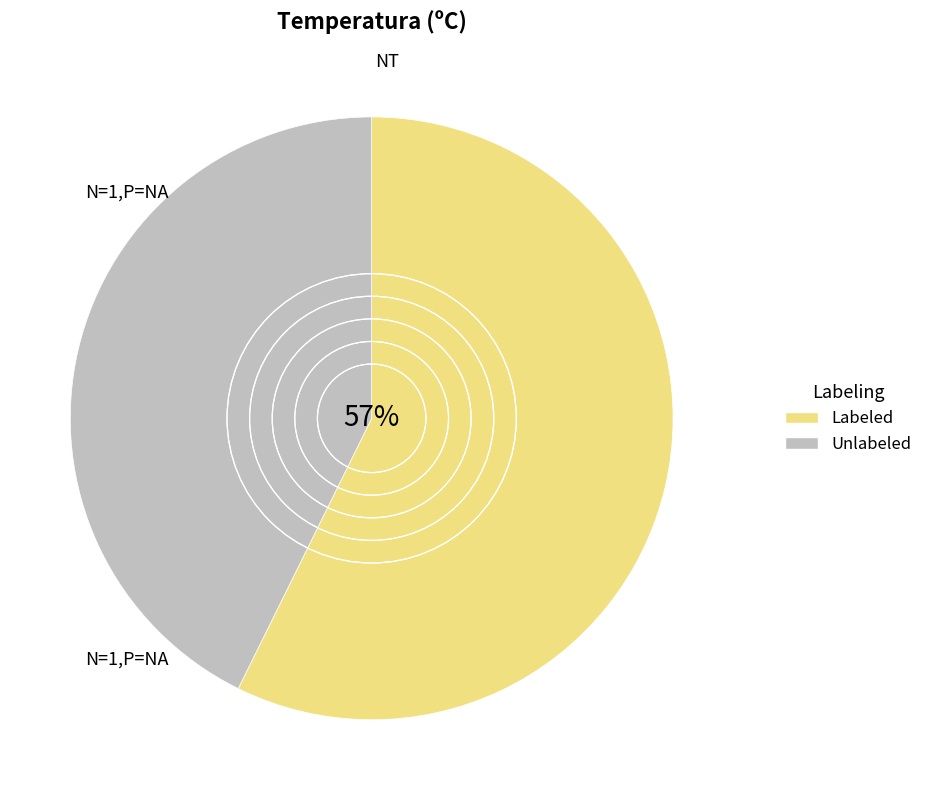

Rank the categories by value from highest to lowest.

Labeled, Unlabeled